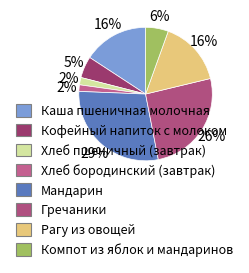

To the nearest percent, what is the average slice percentage?

12%